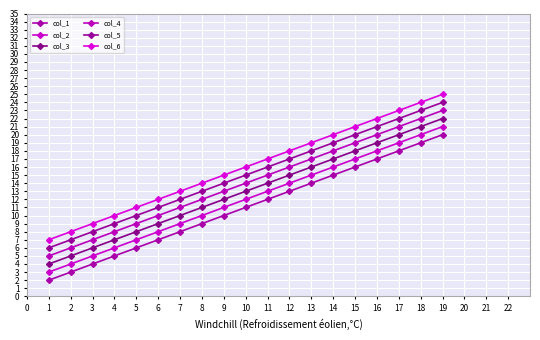

Which series changed the most between 12 and 15?

col_1